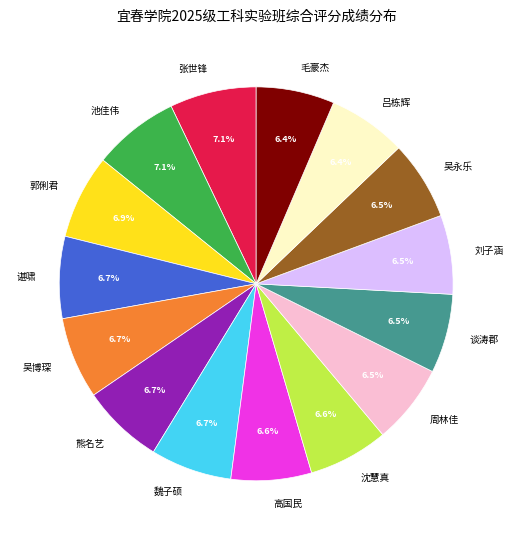

What percentage is NOT represented by 郭俐君?

93.1%